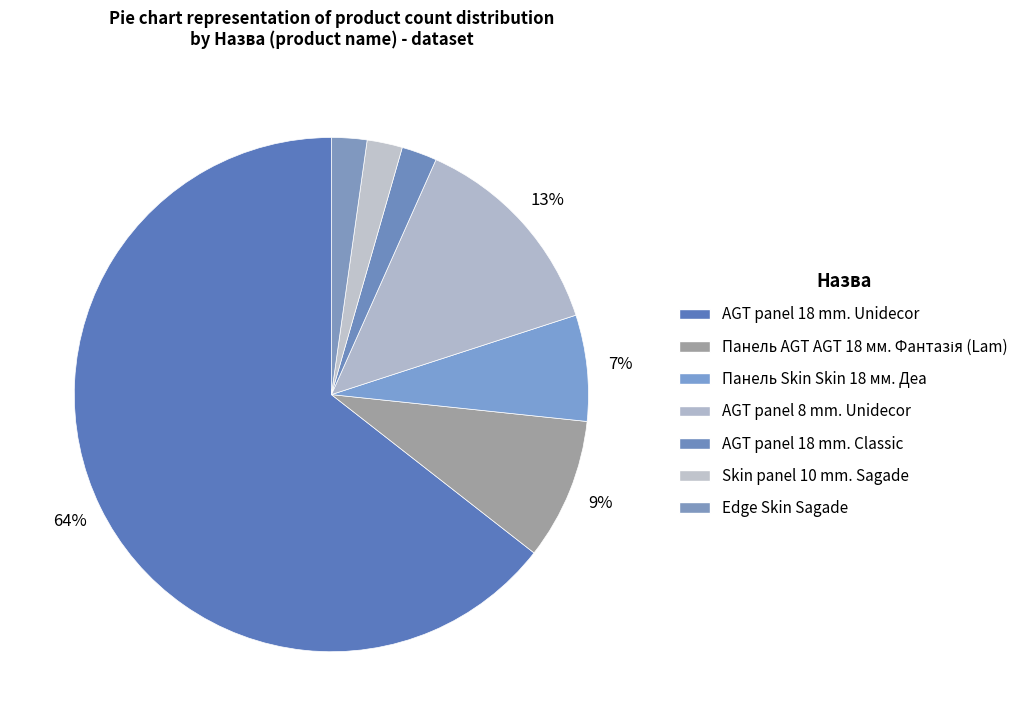

Combined, do Панель Skin Skin 18 мм. Деа and AGT panel 18 mm. Classic account for over 50%?

No